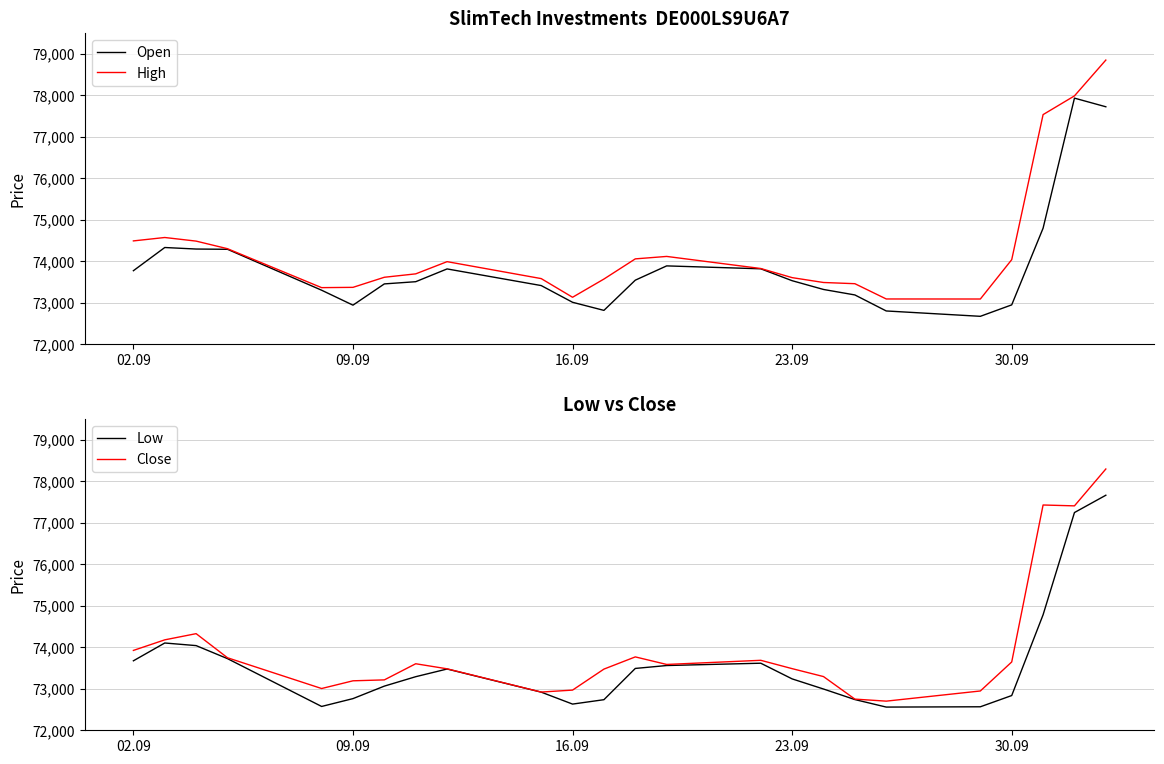

What is the minimum value for Open?

72671